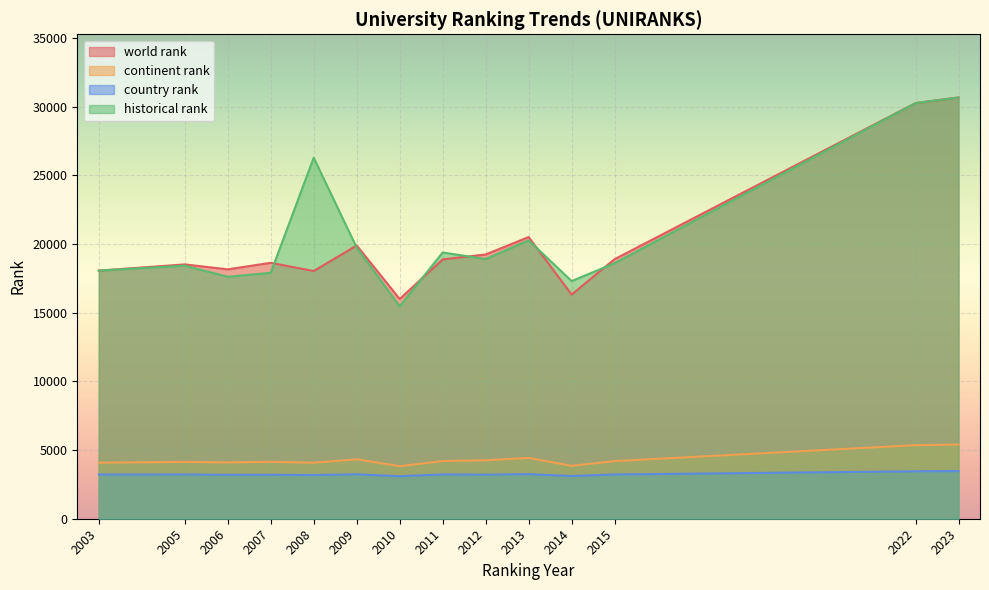

At which label is continent rank closest to 4611?

2013